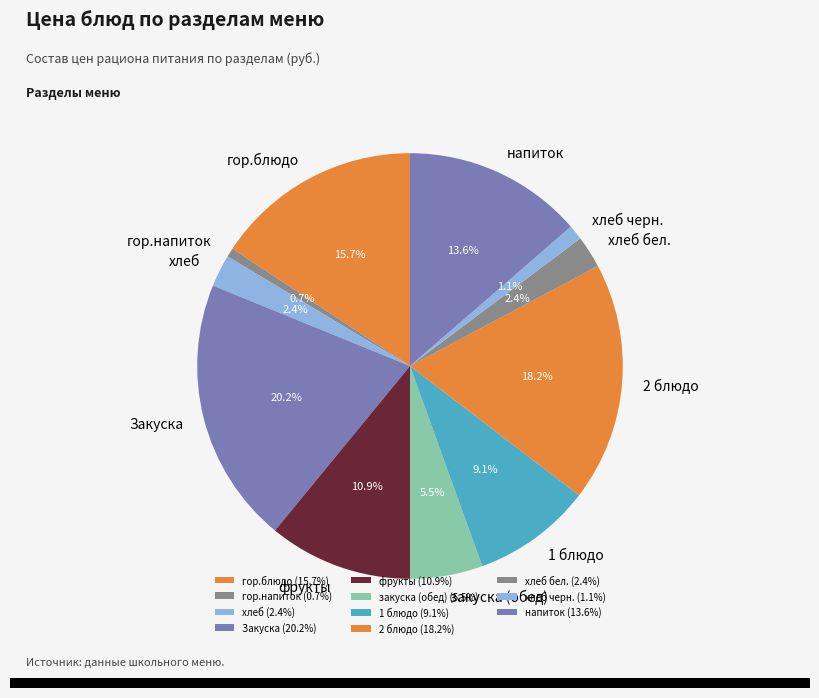

What percentage is the гор.напиток slice, to the nearest percent?

1%